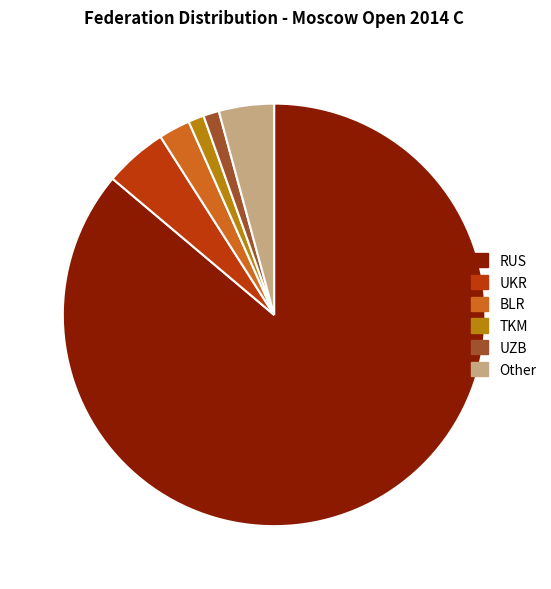

Which category has the biggest portion of the pie?

RUS